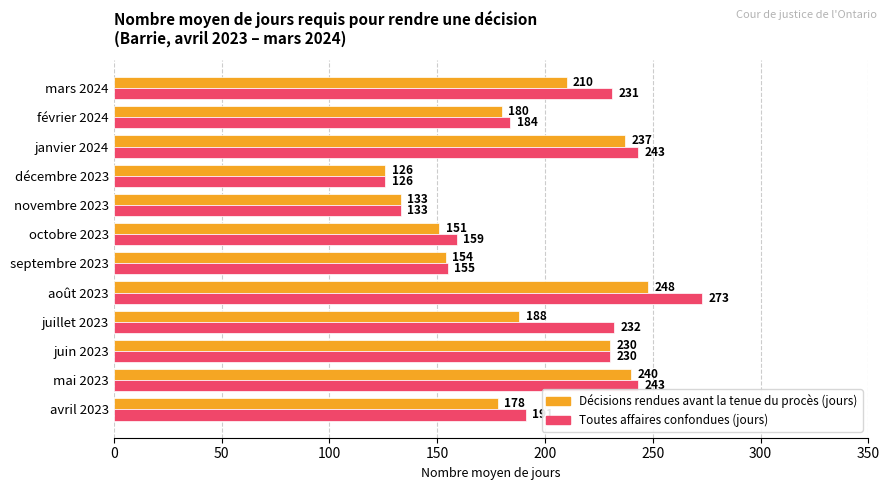

The Toutes affaires confondues (jours) series shows 243 at janvier 2024. True or false?

True